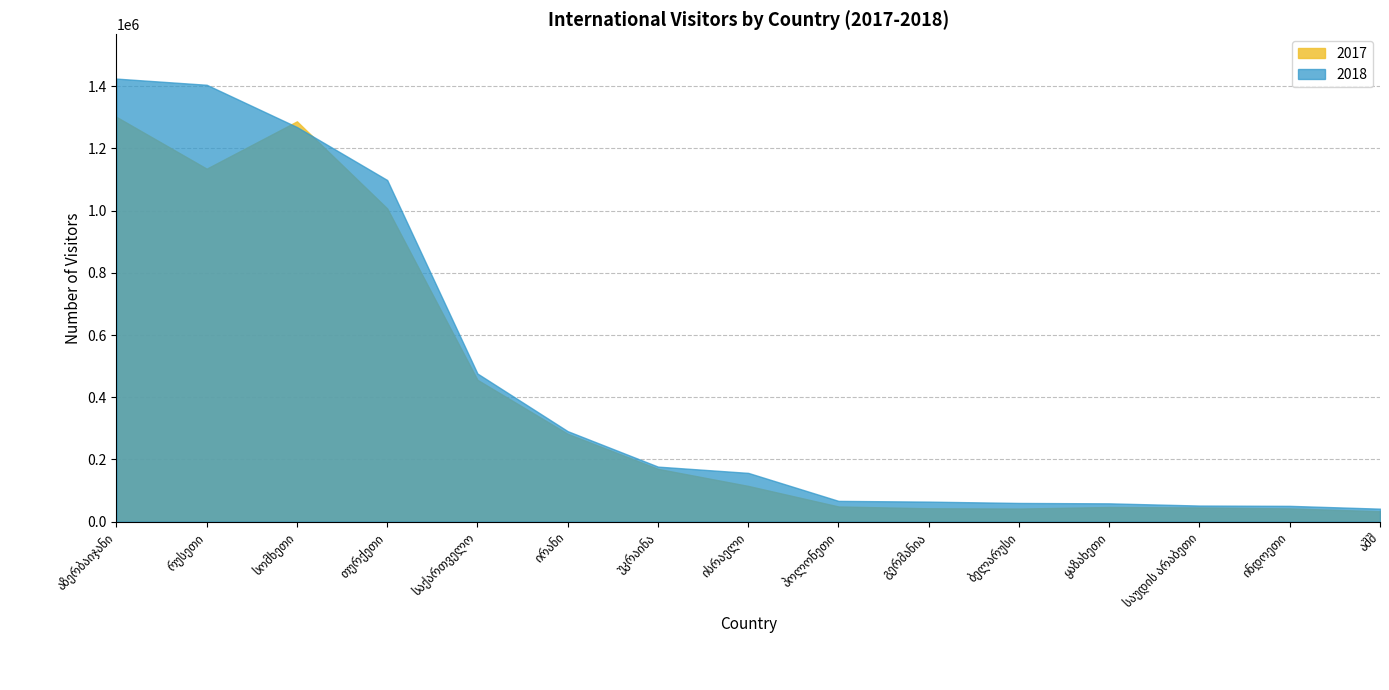

What is the maximum value shown in the chart?

1424610